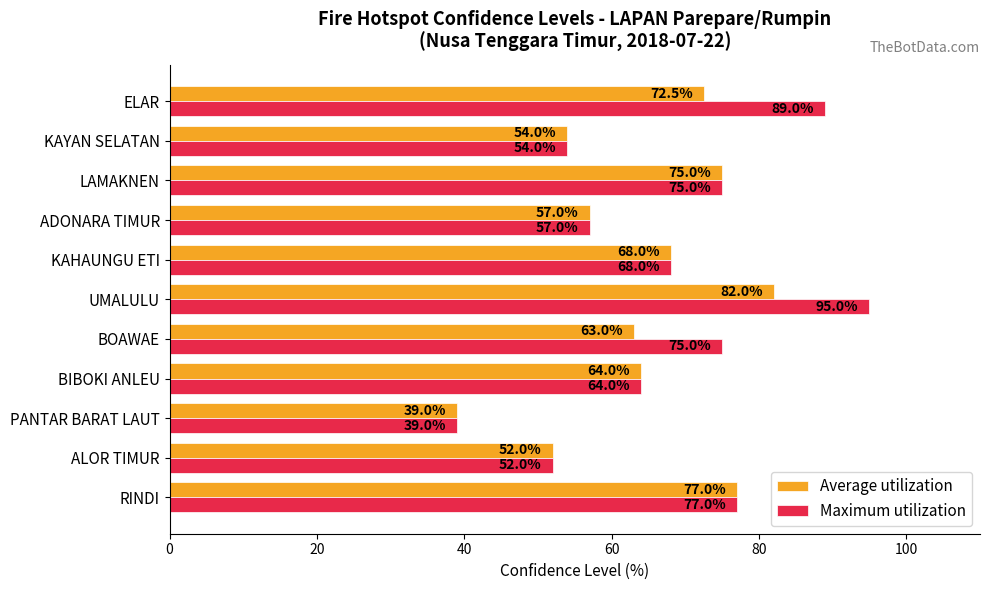

Is it true that Maximum utilization equals 77.7 at KAYAN SELATAN?

False